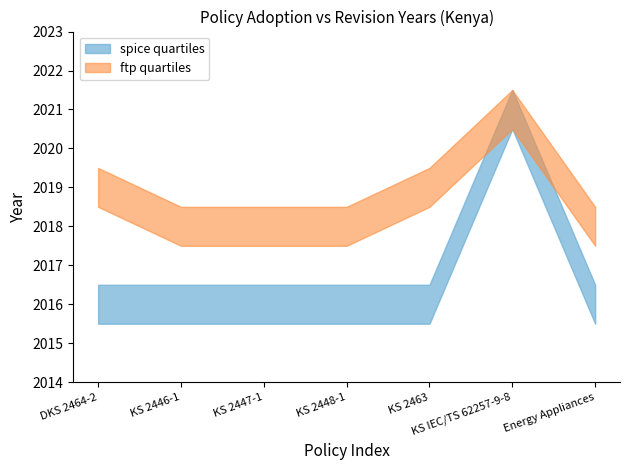

After their last crossing, which series has the higher values: spice quartiles or ftp quartiles?

ftp quartiles